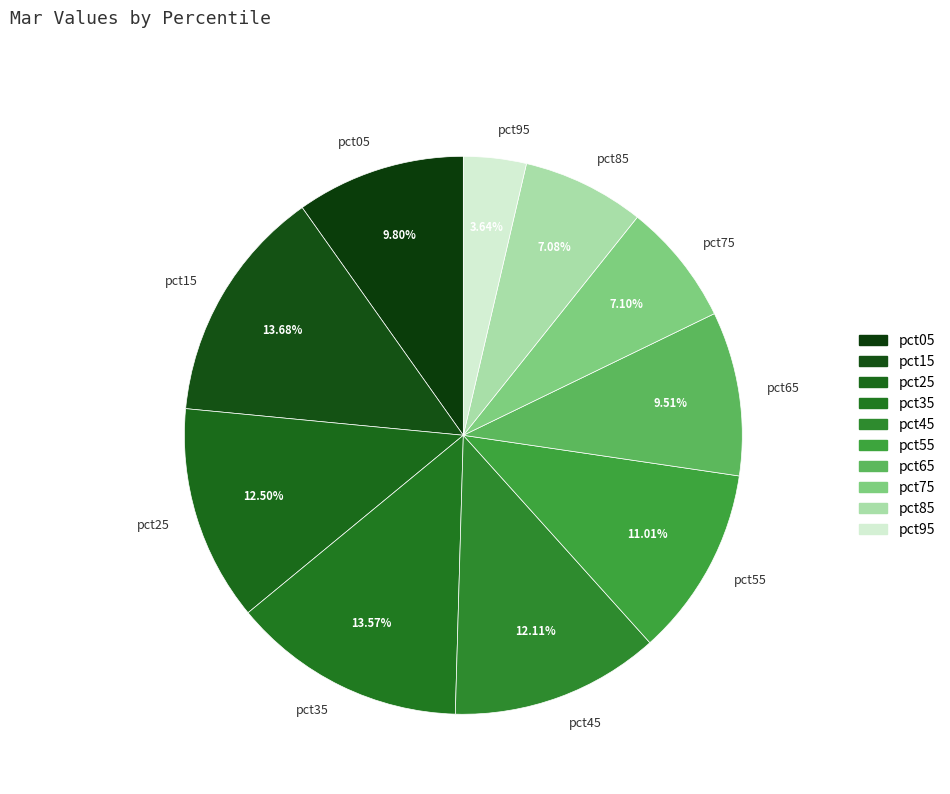

True or false: pct85 accounts for 16% of the total.

False